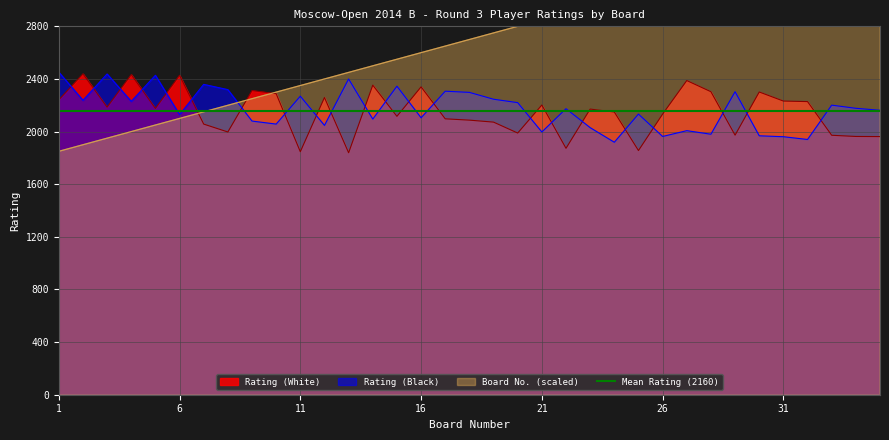

What is the lowest value of the Rating (Black) series?

1919